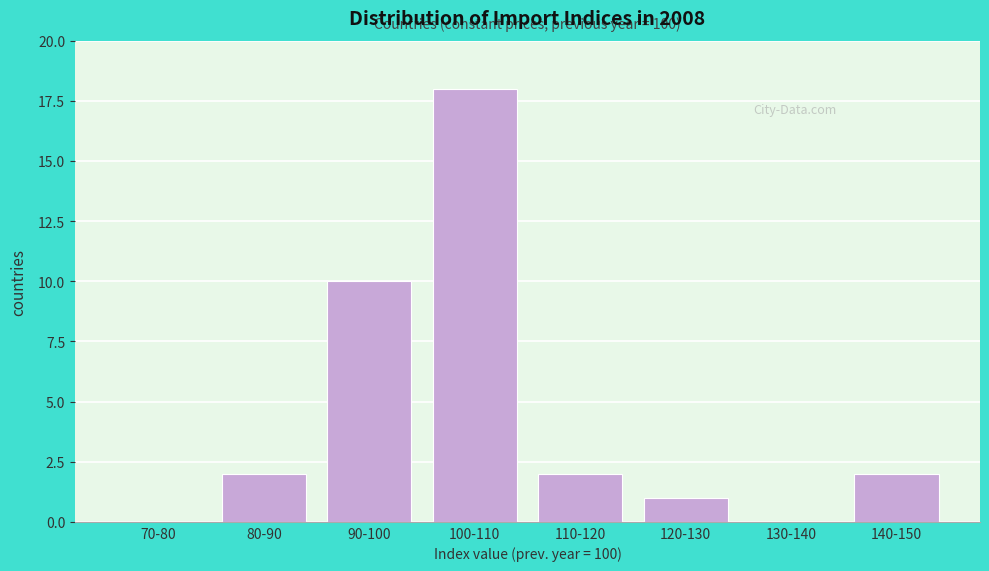

Reading left to right, extract all data points from this chart.

70-80=0	80-90=2	90-100=10	100-110=18	110-120=2	120-130=1	130-140=0	140-150=2